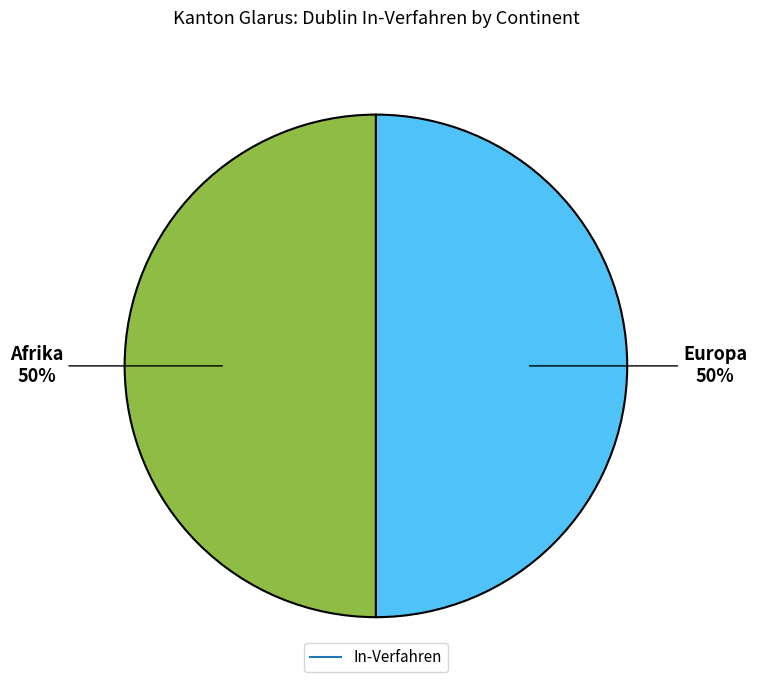

To the nearest percent, what is the average slice percentage?

50%